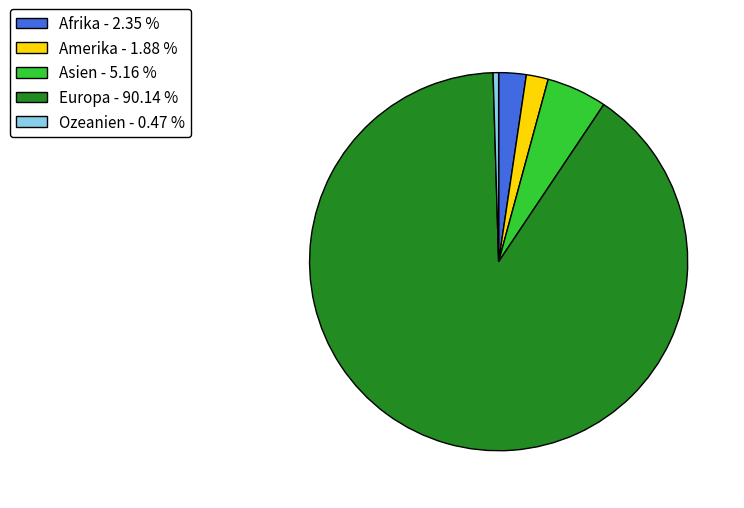

Which category accounts for the majority?

Europa